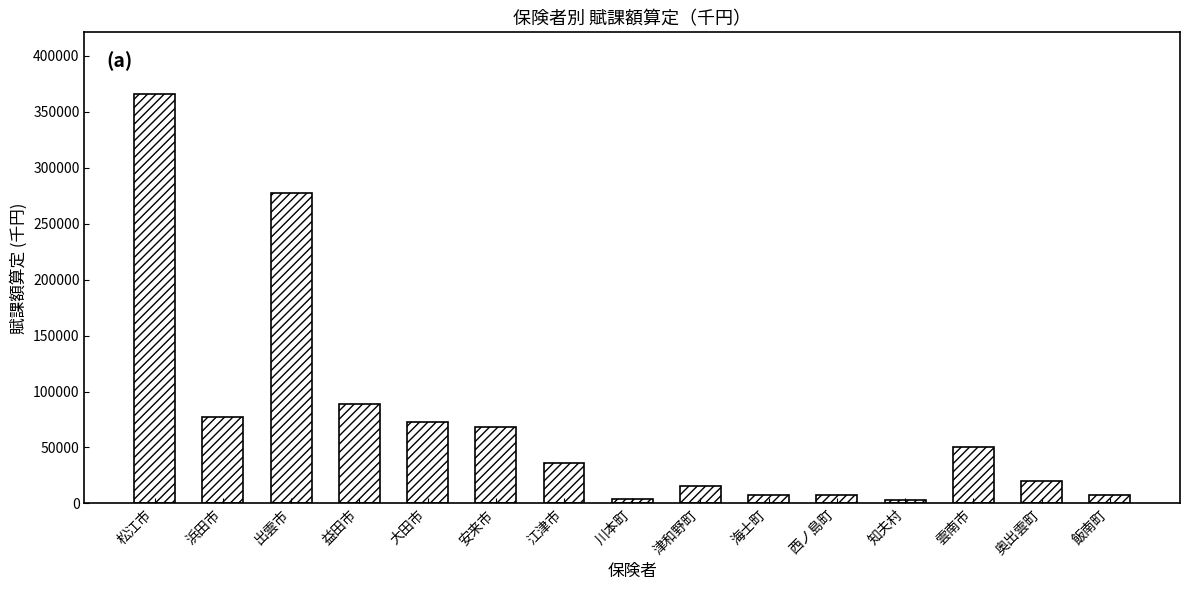

The chart shows a value of 19628 at 奥出雲町. True or false?

True